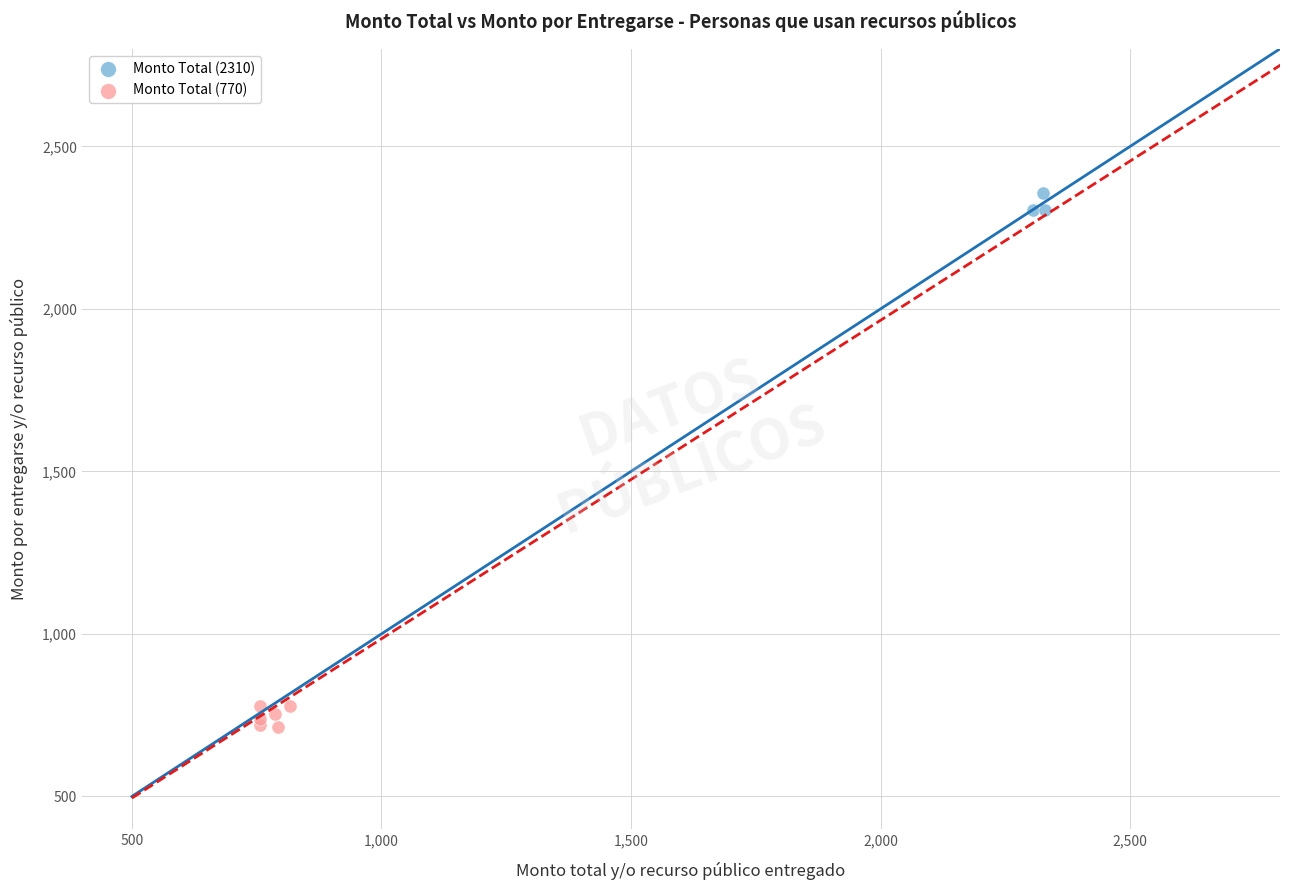

Which series reaches the minimum Y coordinate?

Monto Total (770)